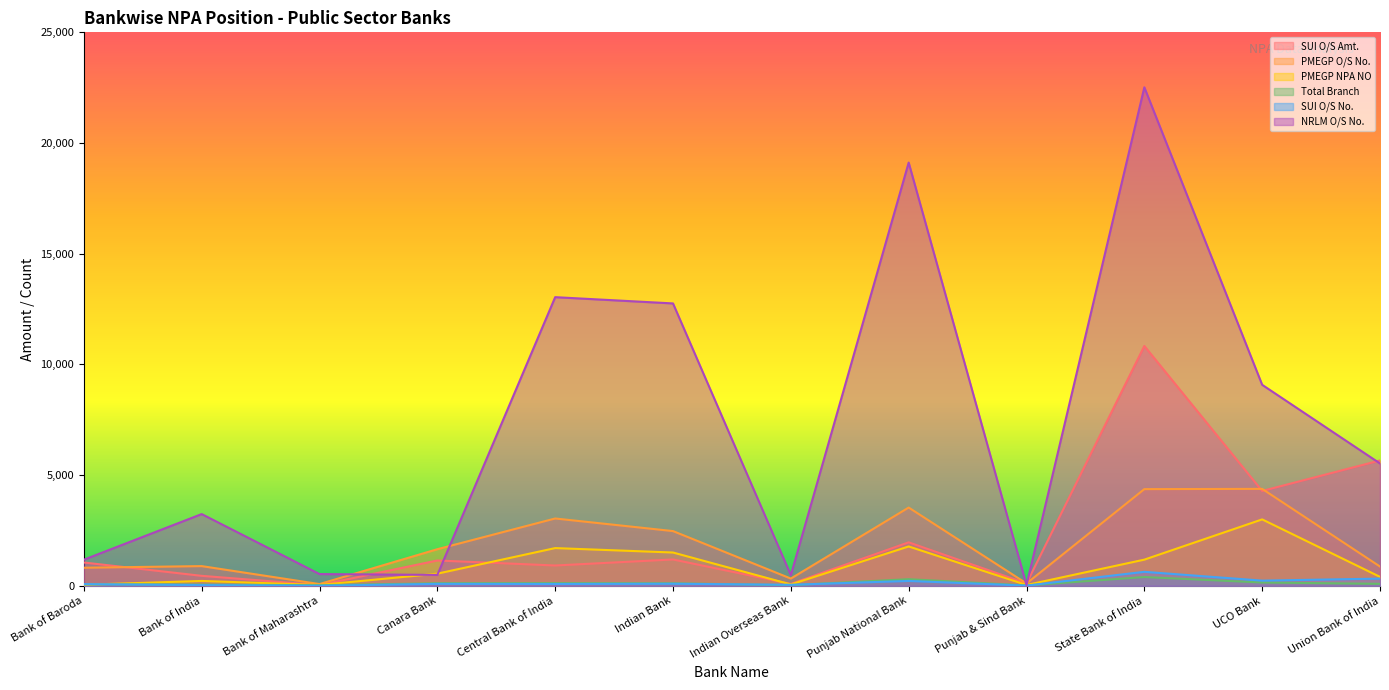

The PMEGP NPA NO series shows 3000.0 at UCO Bank. True or false?

True